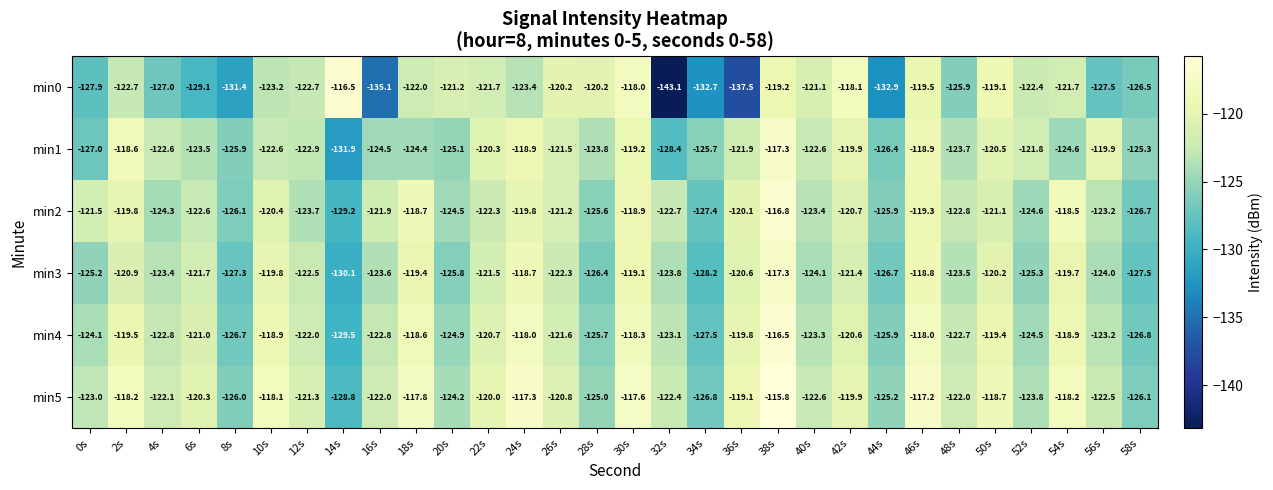

Read the min5 value at 48s.

-122.0